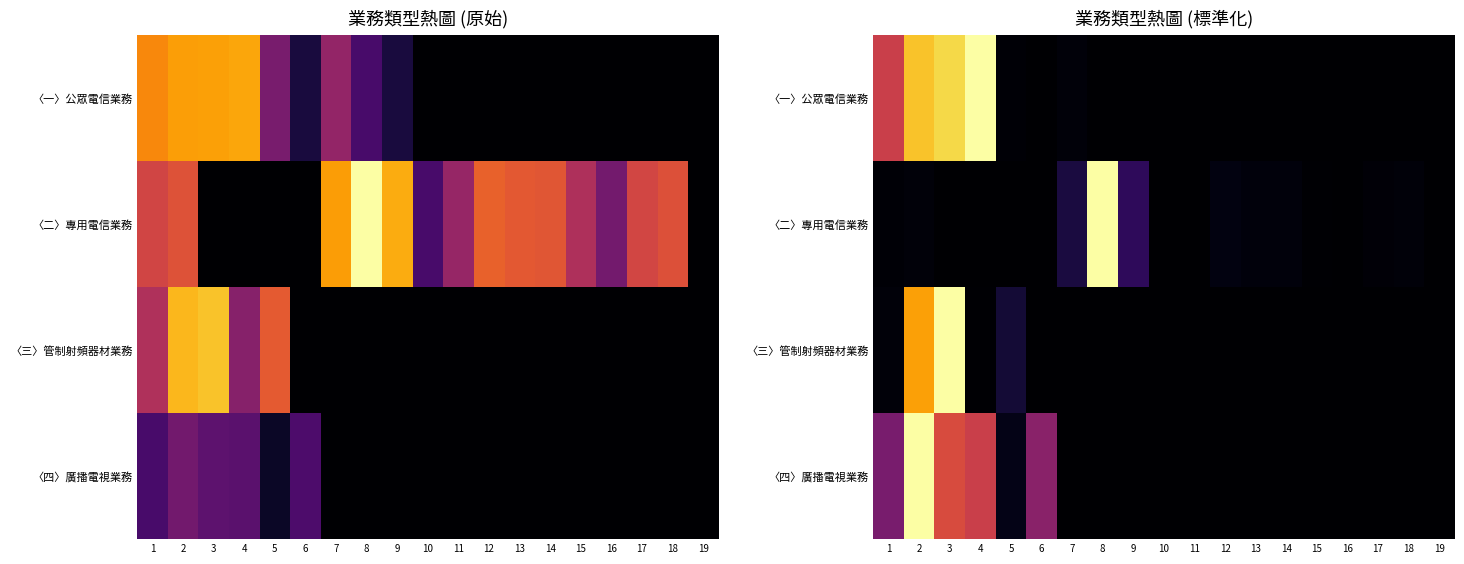

True or false: 〈三〉管制射頻器材業務 has a value of -0.6 at 15.

False